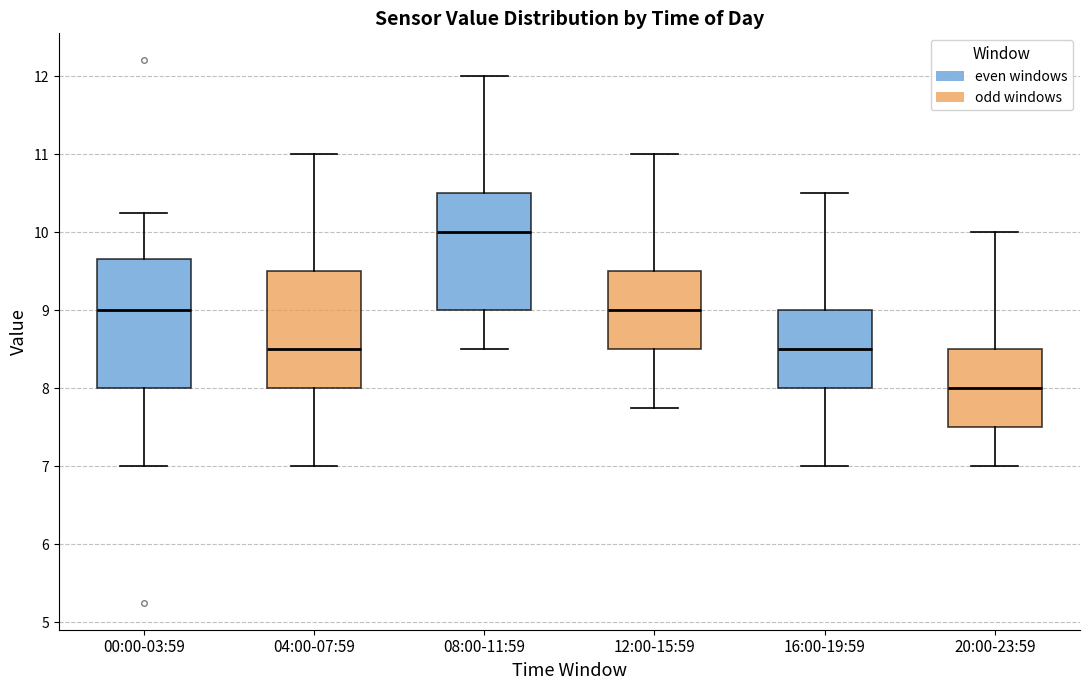

Reading left to right, read every box against the y-axis: the position of its median line, the range the box covers, and the ends of its whiskers. The values are not printed on the chart, so give them approximately, as read against the axis.

00:00-03:59: median 9.0, box 8.0 to 9.7, whiskers 7.0 to 10.3
04:00-07:59: median 8.5, box 8.0 to 9.5, whiskers 7.0 to 11.0
08:00-11:59: median 10.0, box 9.0 to 10.5, whiskers 8.5 to 12.0
12:00-15:59: median 9.0, box 8.5 to 9.5, whiskers 7.8 to 11.0
16:00-19:59: median 8.5, box 8.0 to 9.0, whiskers 7.0 to 10.5
20:00-23:59: median 8.0, box 7.5 to 8.5, whiskers 7.0 to 10.0